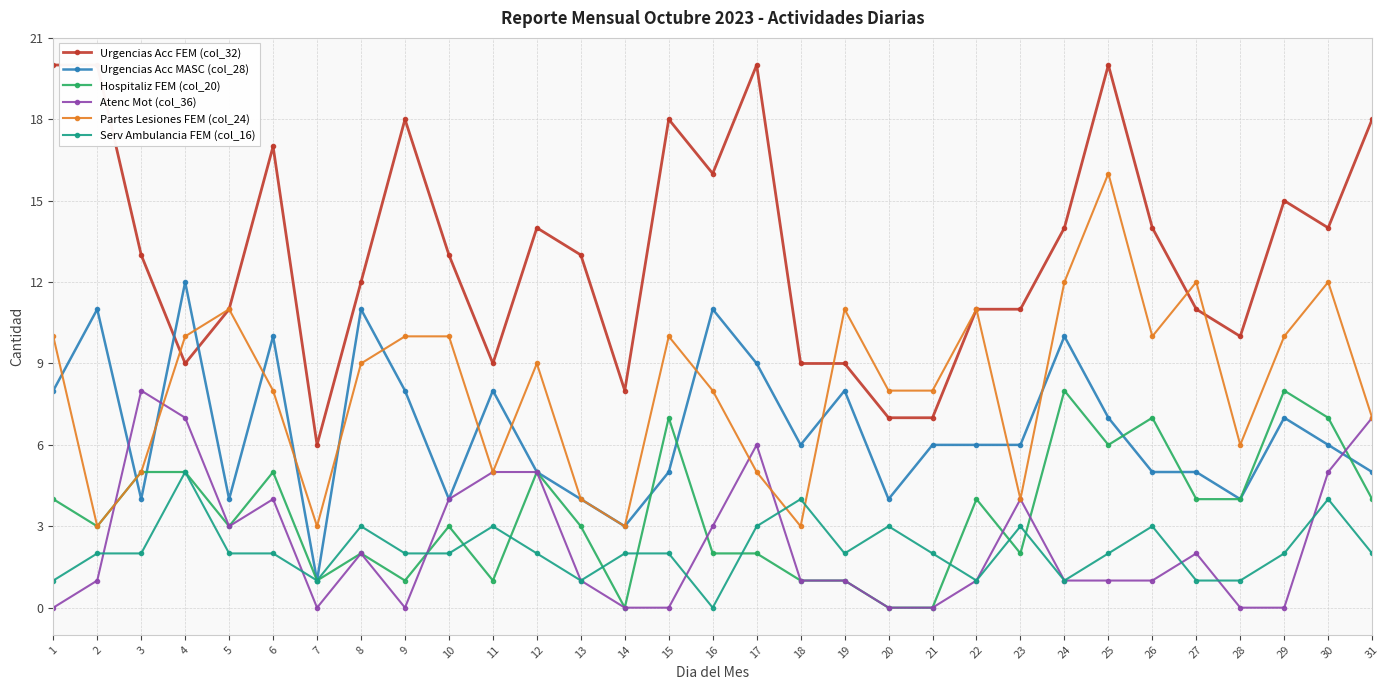

Does the chart display data point markers on the line(s)?

Yes